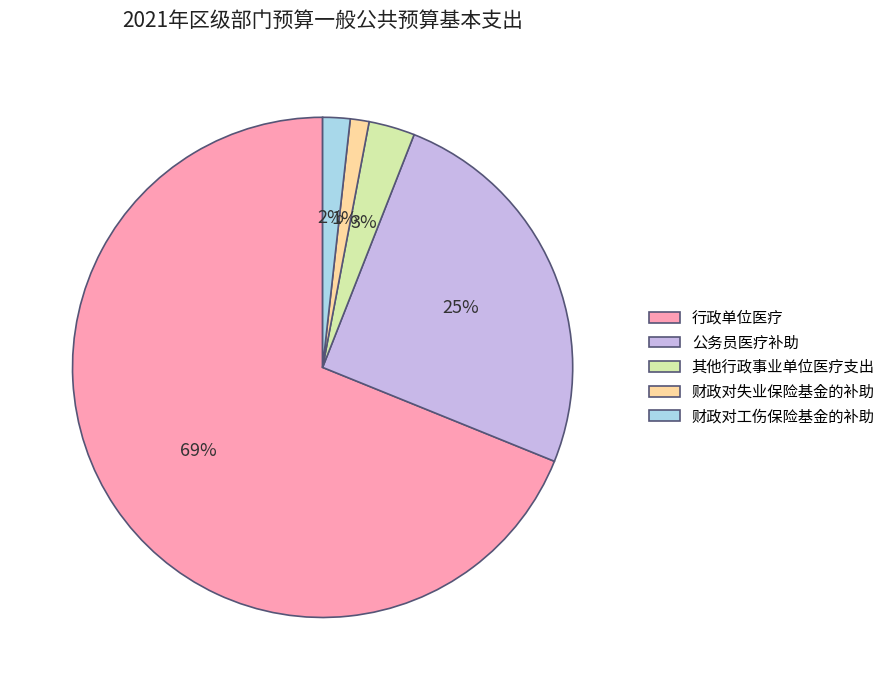

How many slices are in this pie chart?

5